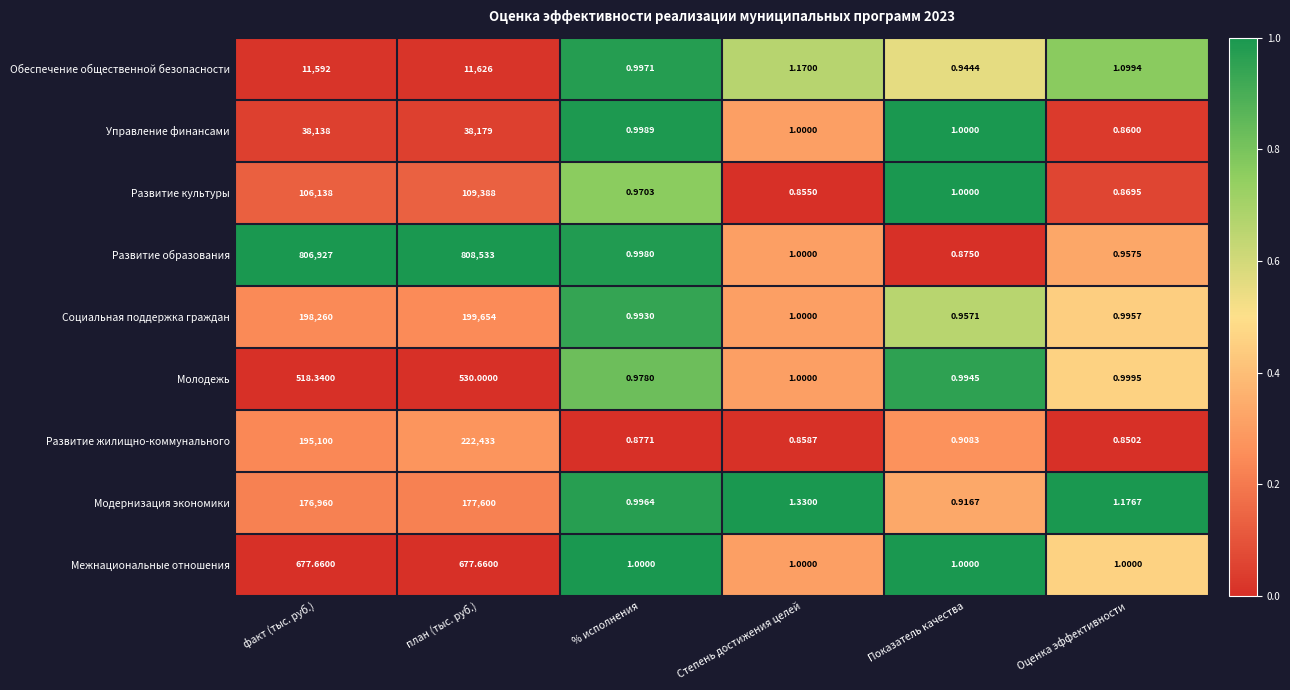

At which label does Управление финансами first exceed 1?

факт (тыс. руб.)